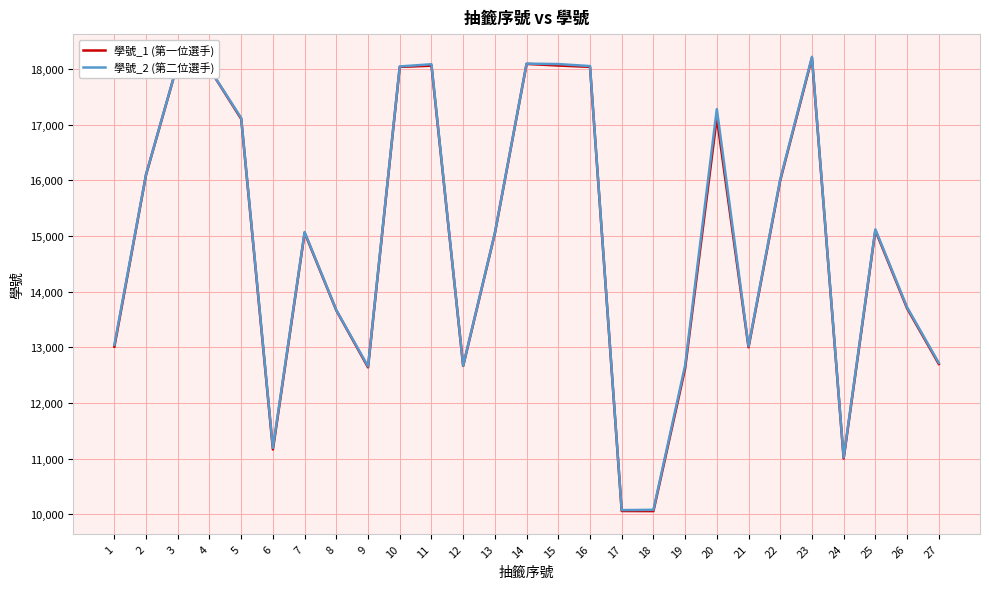

True or false: 學號_1 (第一位選手) and 學號_2 (第二位選手) intersect in this chart.

False